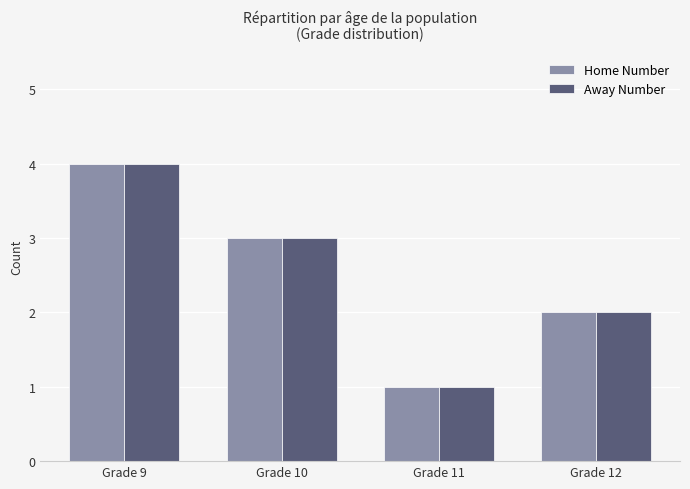

How many data points does each series have?

4